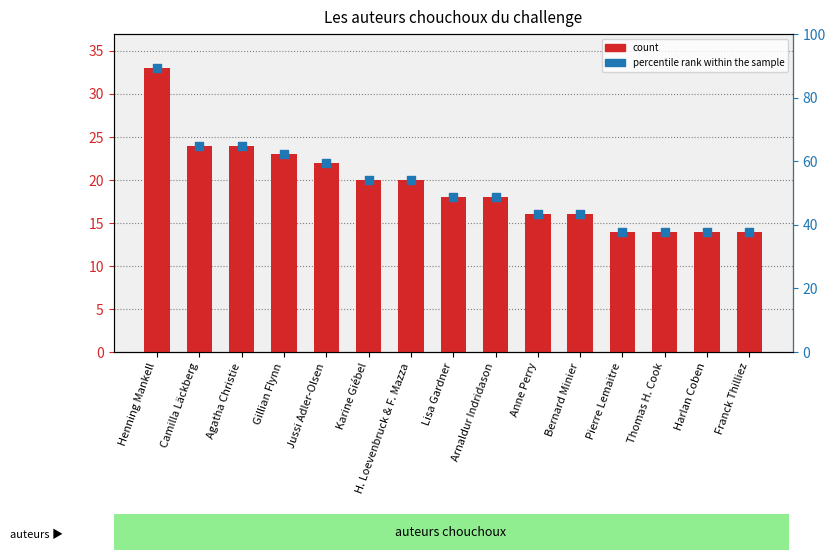

Which series has the widest spread of Y values?

count